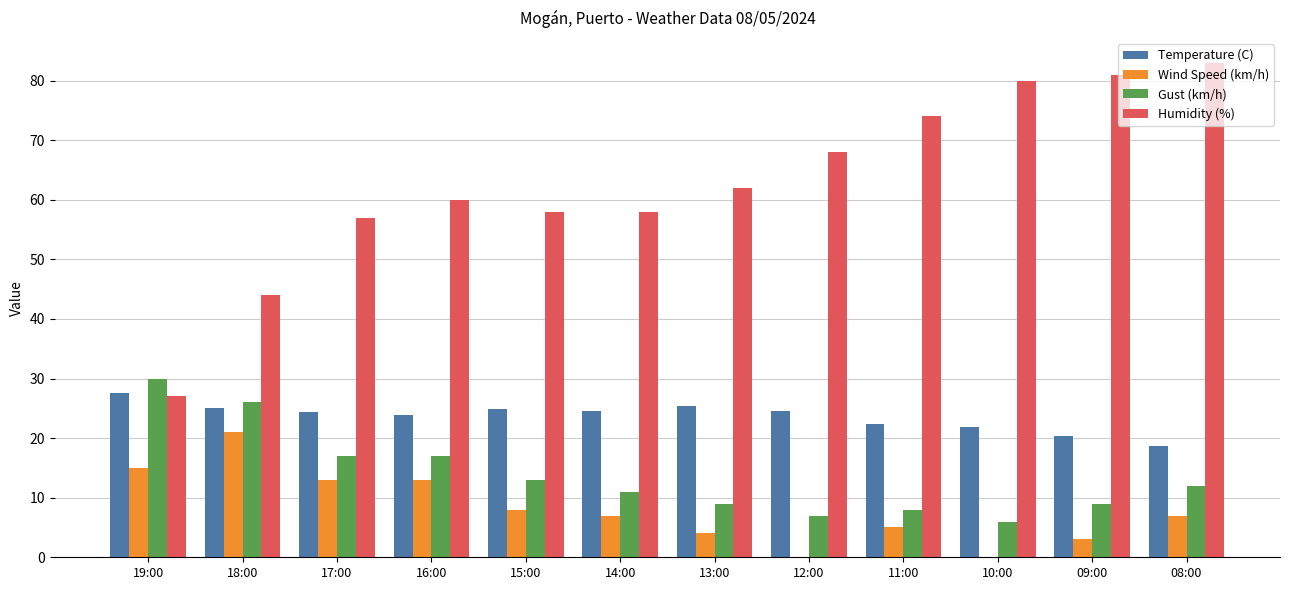

What is the sum of the Humidity (%) values at 14:00 and 17:00?

115.0